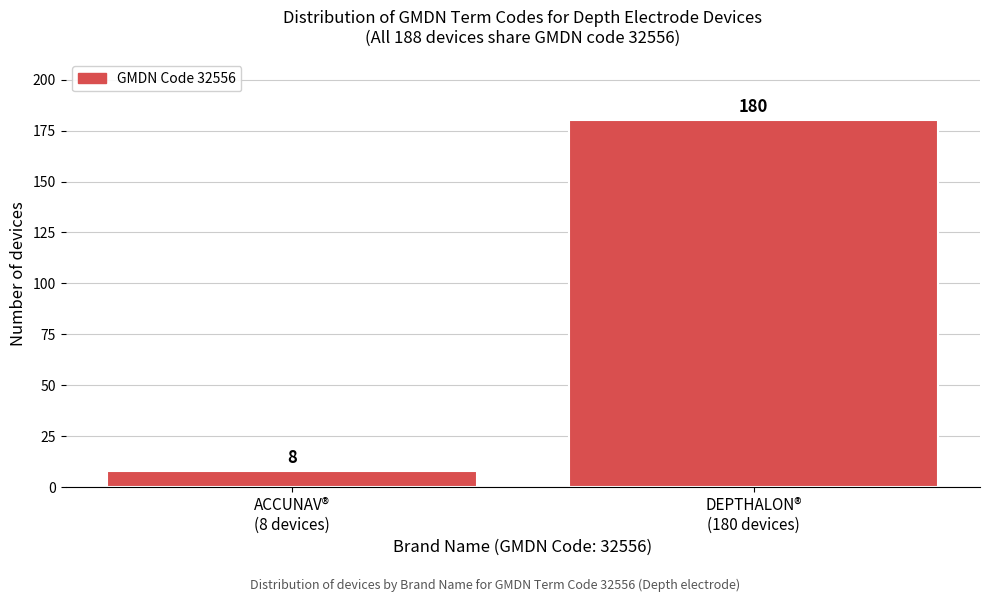

Reading left to right, extract all data points from this chart.

8	180